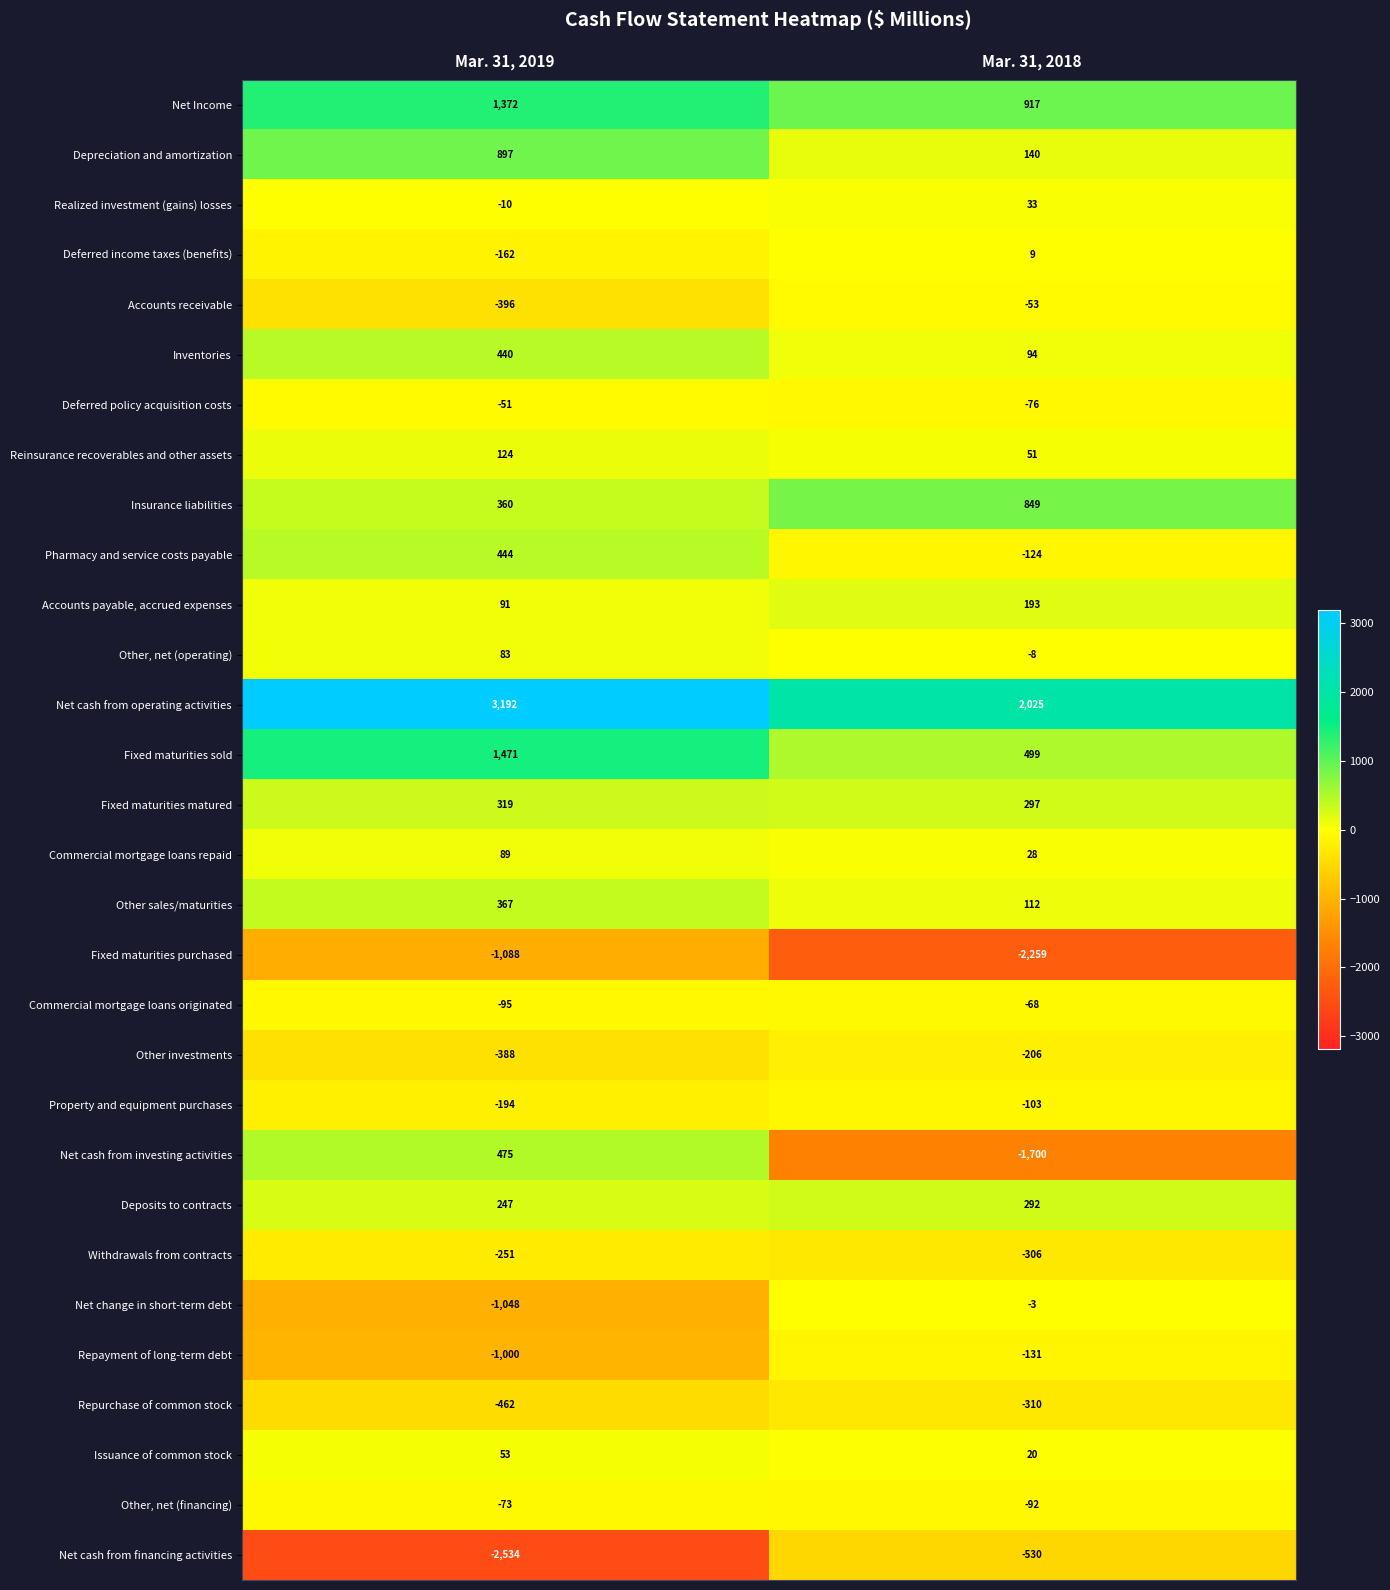

What is the approximate value of Withdrawals from contracts at Mar. 31, 2018?

-306